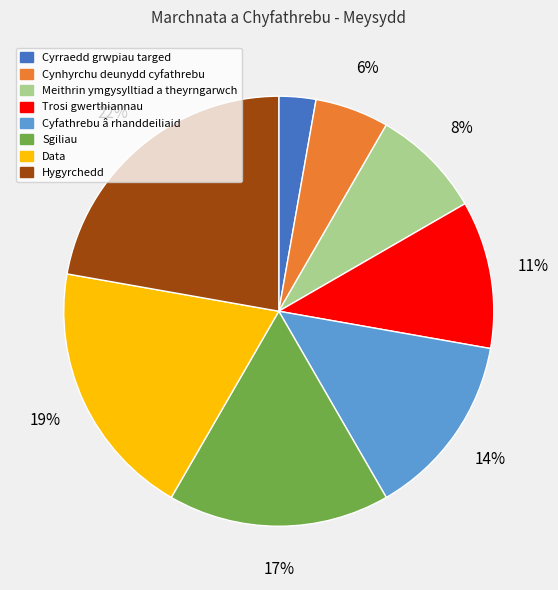

Combined, do Hygyrchedd and Cynhyrchu deunydd cyfathrebu account for over 50%?

No